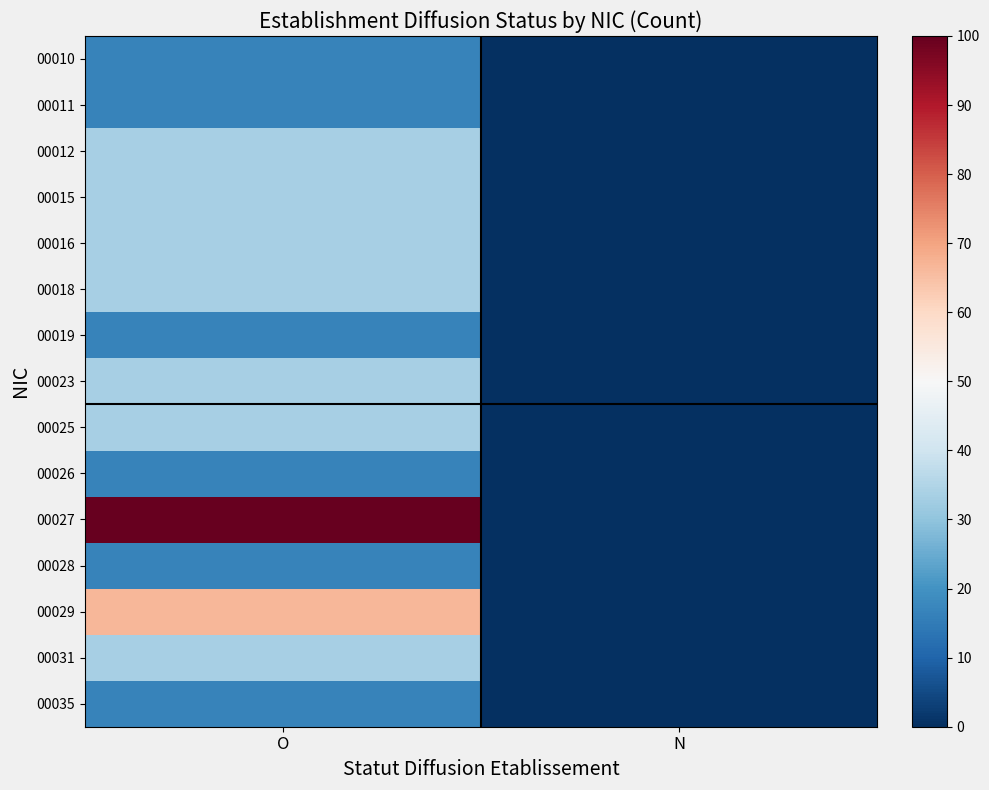

At how many categories does at least one series exceed 14?

1